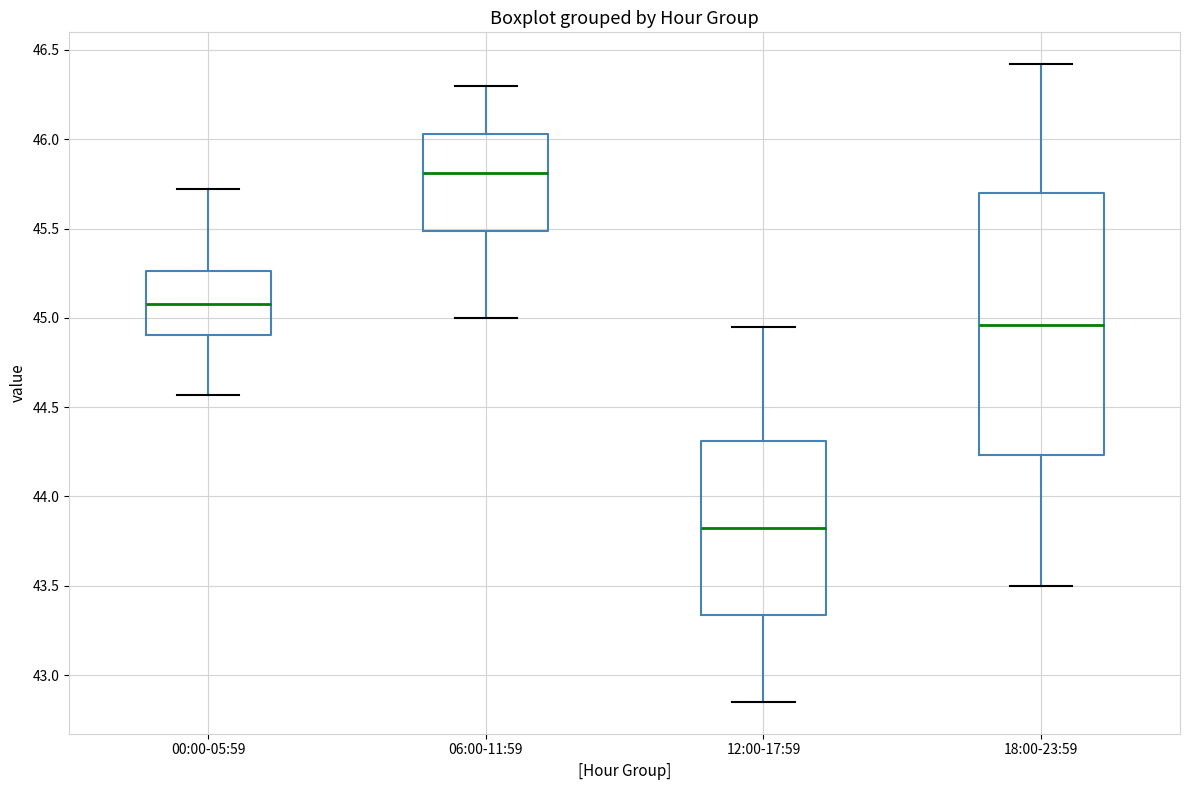

Comparing the boxes themselves (not the whiskers), which one is the tallest?

18:00-23:59